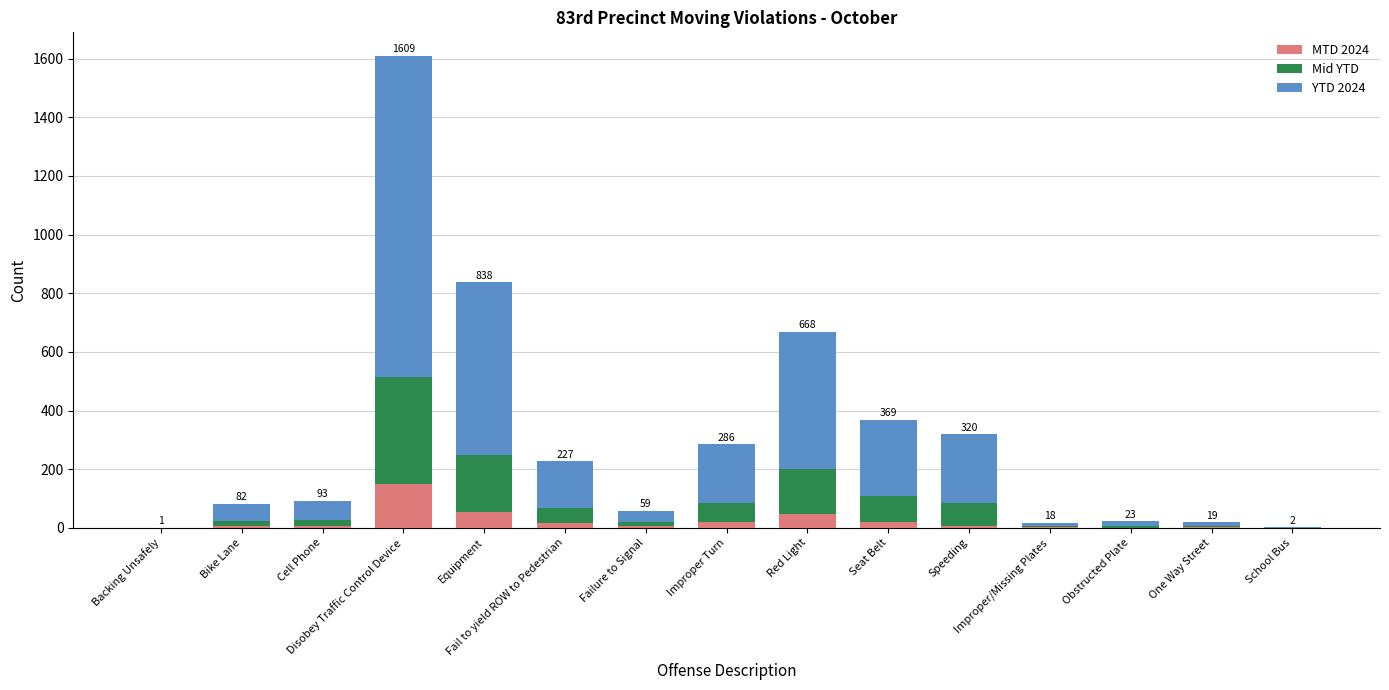

What is the maximum value for MTD 2024?

151